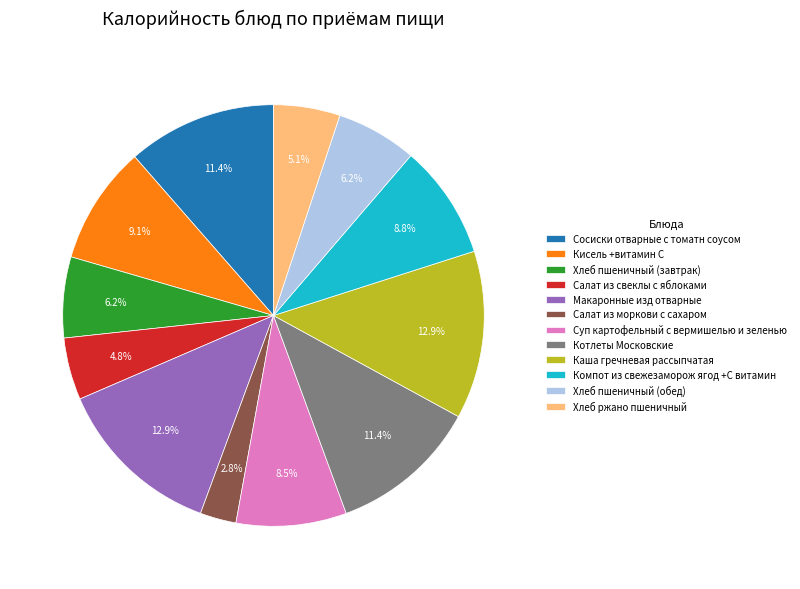

Does any single category account for the majority?

No